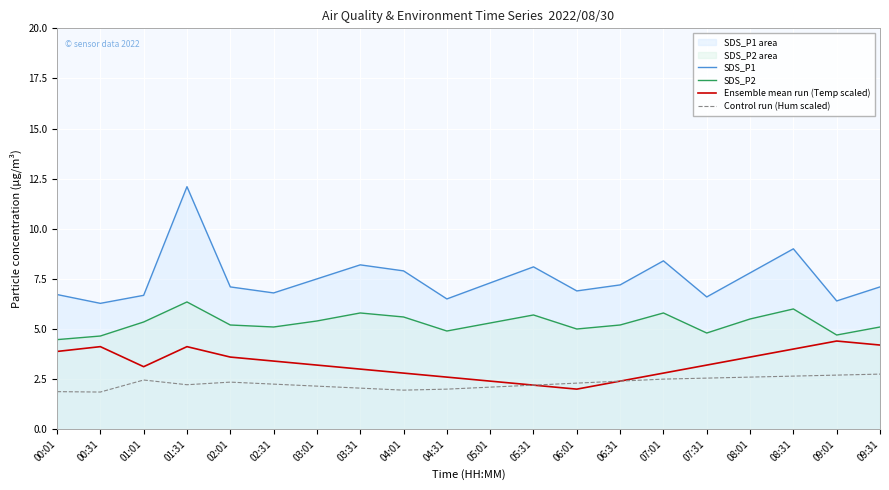

What is the average value of the SDS_P2 series?

5.3